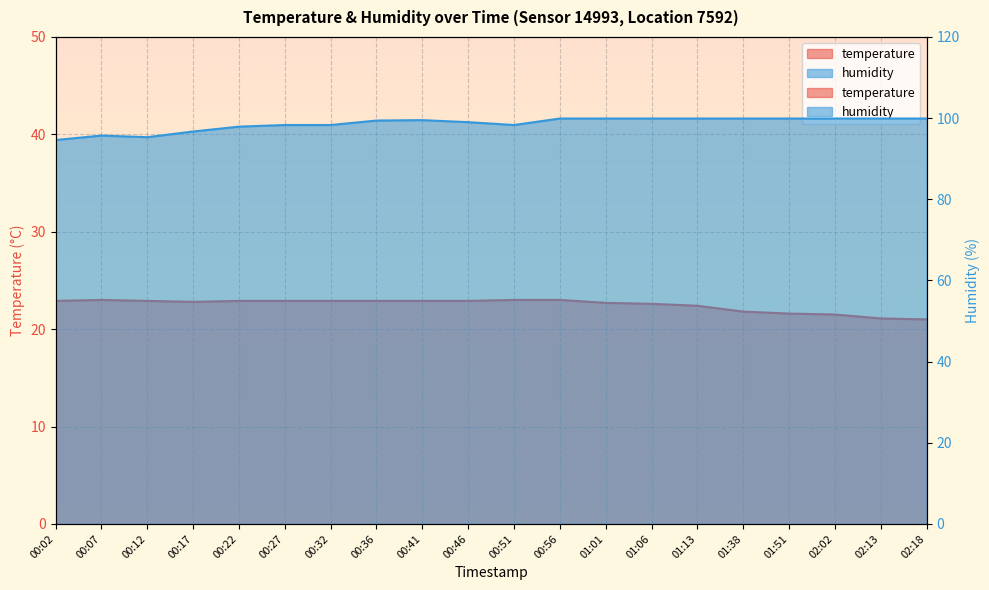

What is the label of the 16th point from the right?

00:22